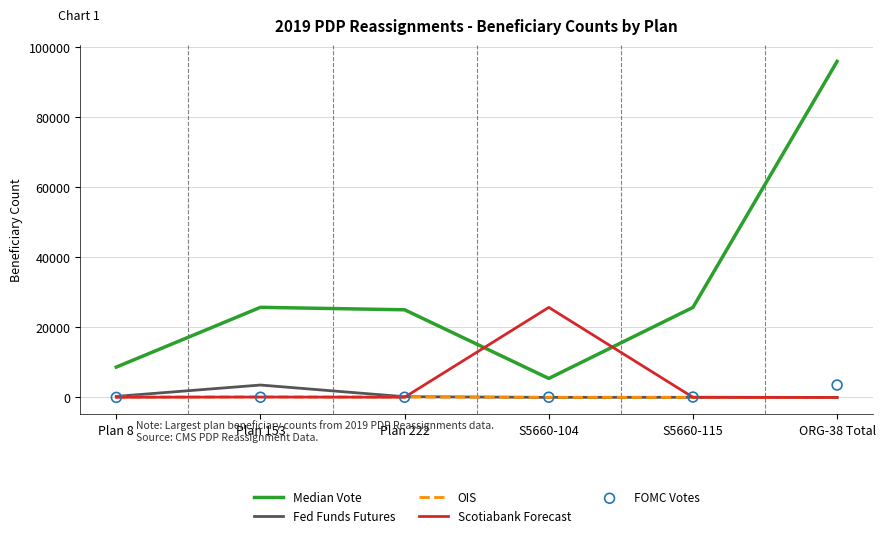

What is the total value across all series at Plan 153?

29574